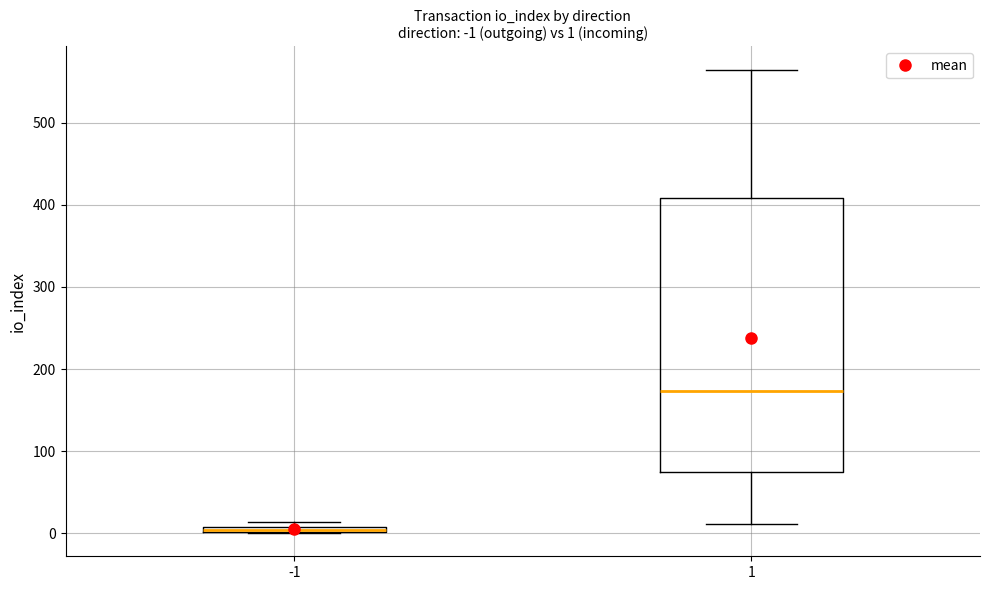

Which box is the tallest, from its lower edge to its upper edge?

1